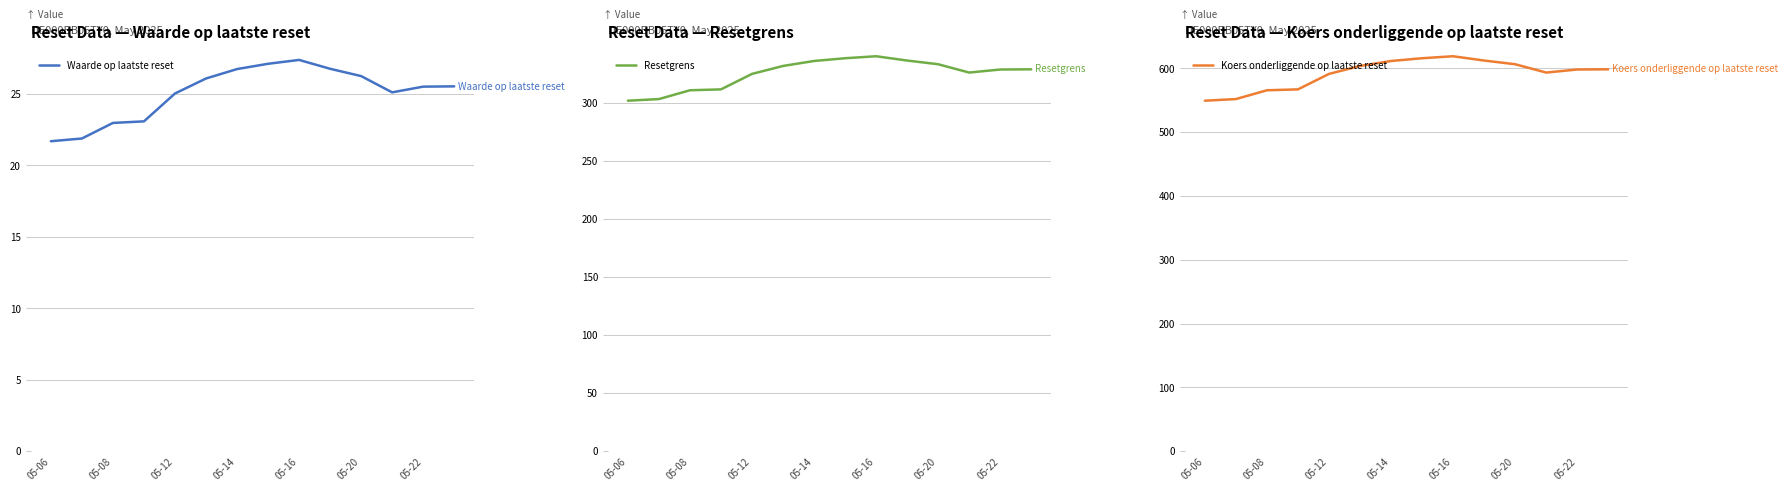

What is the difference between the highest and lowest values at 9?

585.5